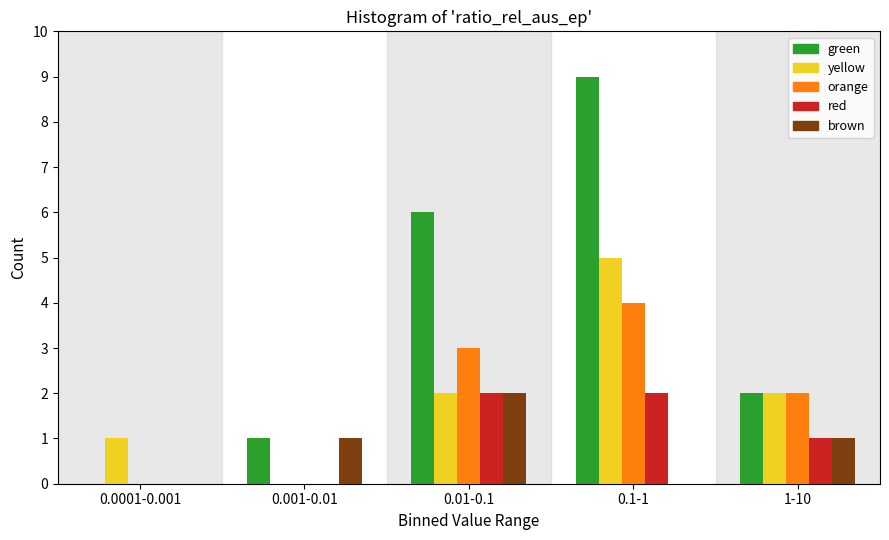

Reading left to right, extract all data points from this chart.

green: 0.0001-0.001=0	0.001-0.01=1	0.01-0.1=6	0.1-1=9	1-10=2
yellow: 0.0001-0.001=1	0.001-0.01=0	0.01-0.1=2	0.1-1=5	1-10=2
orange: 0.0001-0.001=0	0.001-0.01=0	0.01-0.1=3	0.1-1=4	1-10=2
red: 0.0001-0.001=0	0.001-0.01=0	0.01-0.1=2	0.1-1=2	1-10=1
brown: 0.0001-0.001=0	0.001-0.01=1	0.01-0.1=2	0.1-1=0	1-10=1